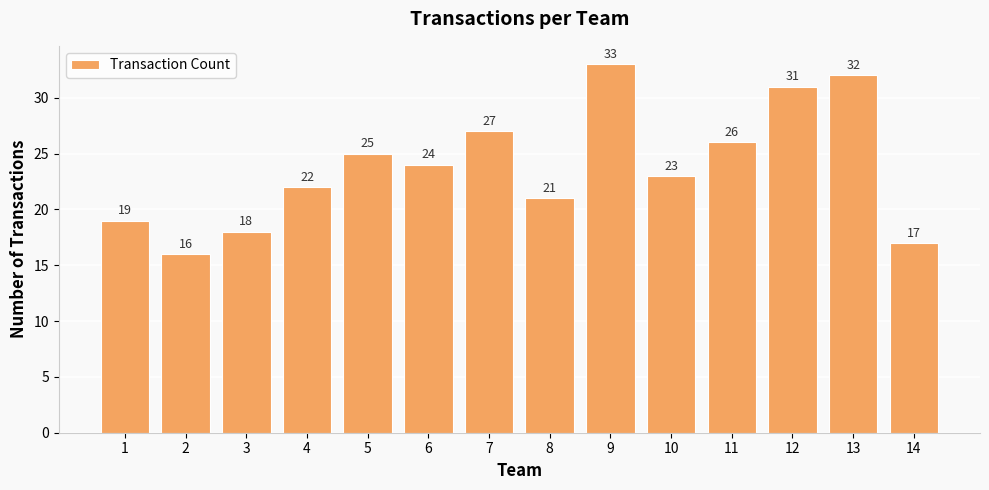

Between 4 and 9, which is larger?

9